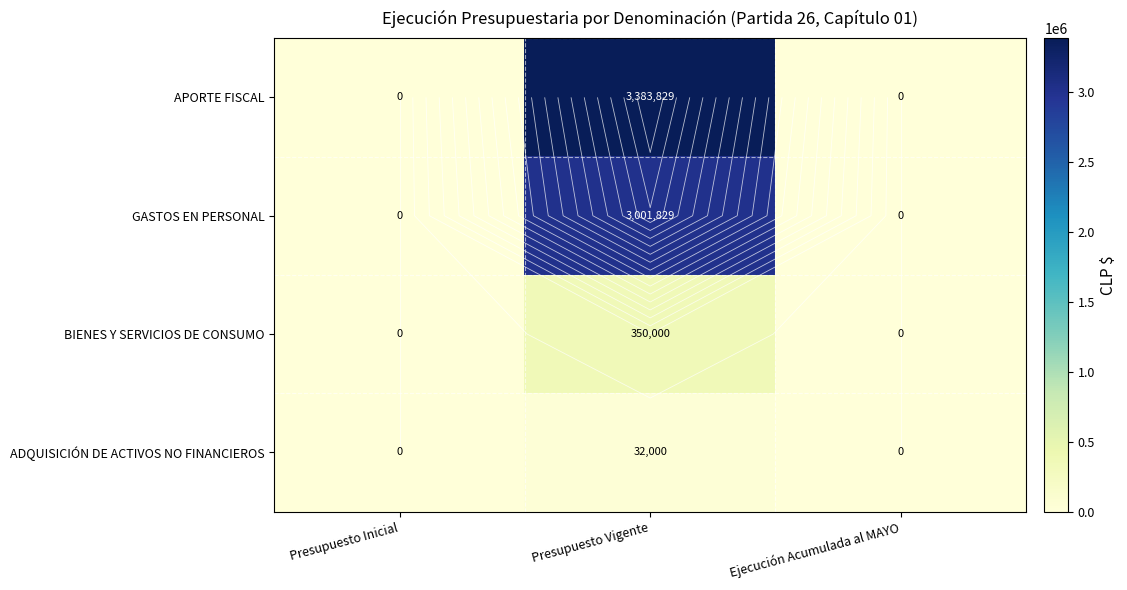

Rank the series by their maximum value, from lowest to highest.

ADQUISICIÓN DE ACTIVOS NO FINANCIEROS, BIENES Y SERVICIOS DE CONSUMO, GASTOS EN PERSONAL, APORTE FISCAL